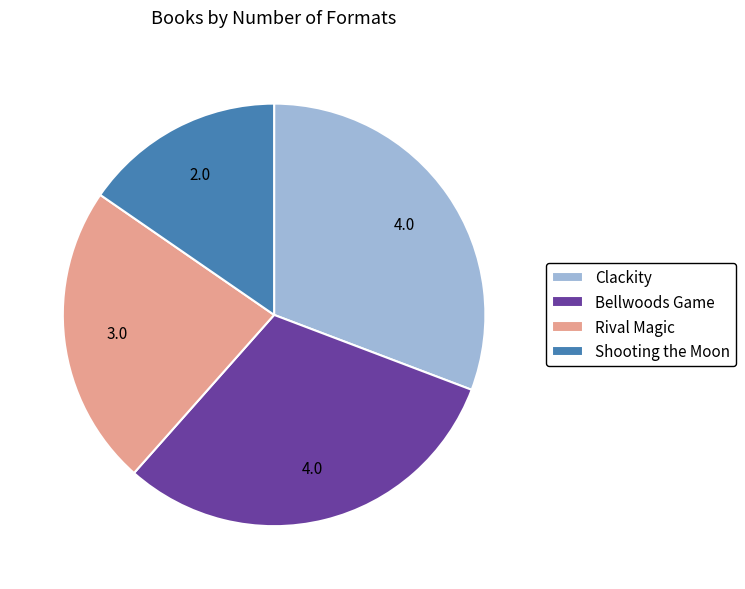

Approximately how many times larger is the value at Bellwoods Game compared to Shooting the Moon?

2.0